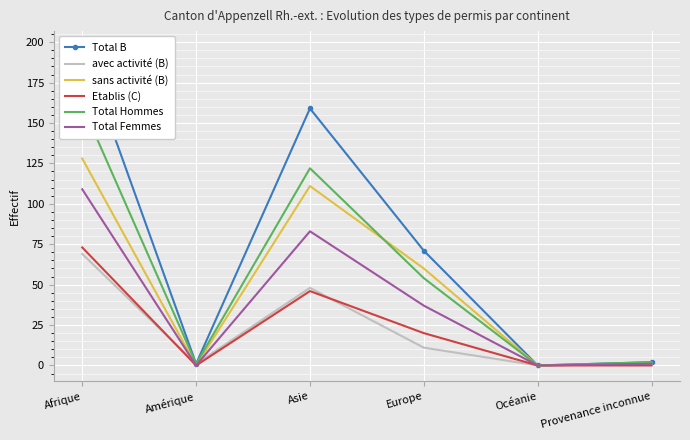

What is the total value across all series at Provenance inconnue?

7